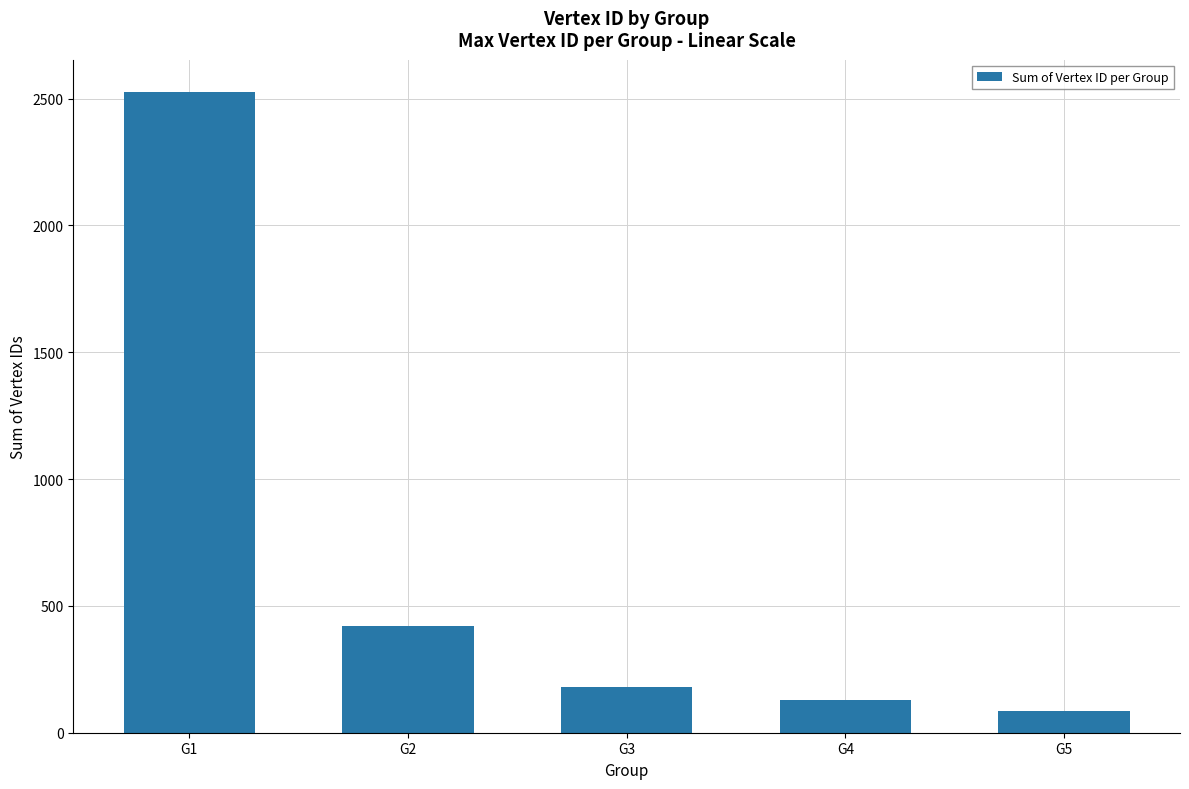

What is the value of the 2nd bar from the left?

420